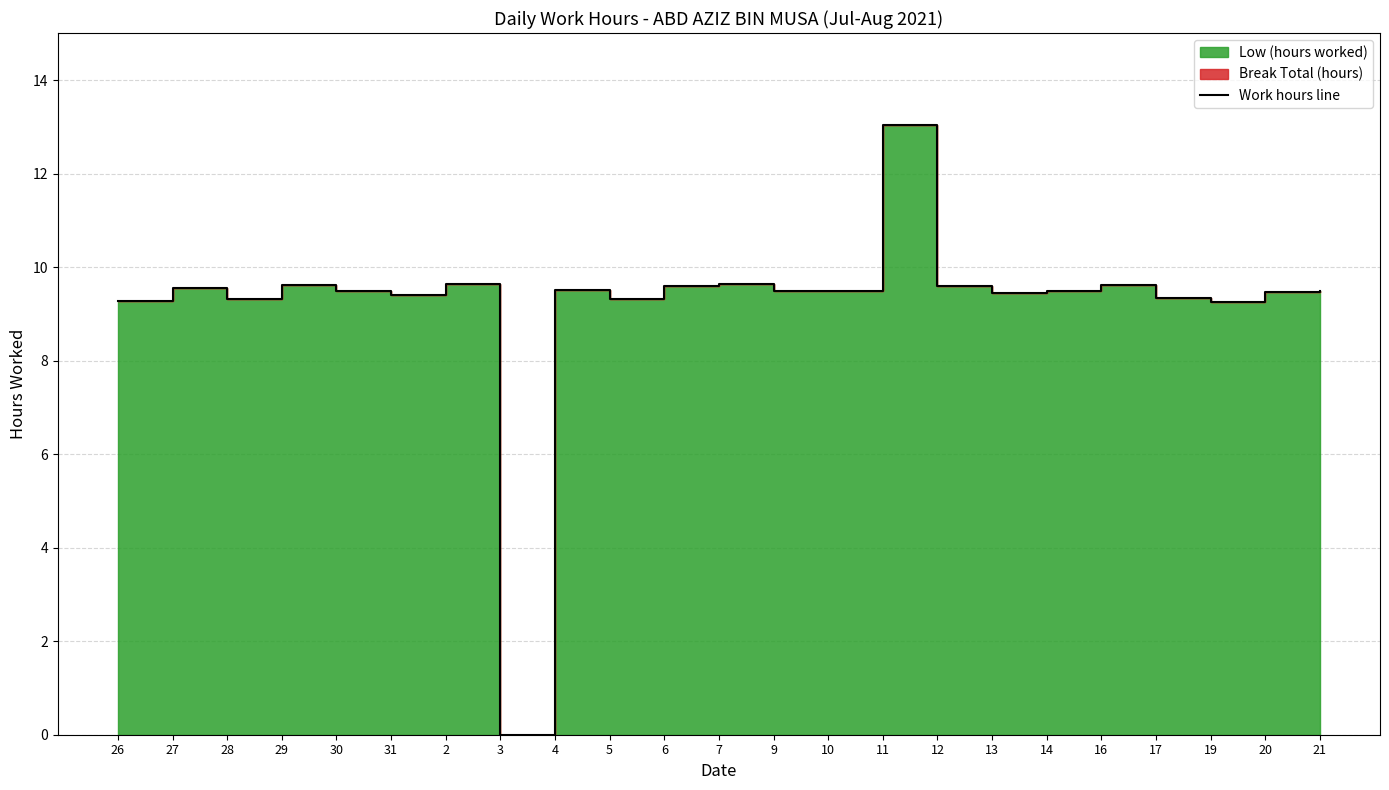

What is the label of the 11th point from the right?

9